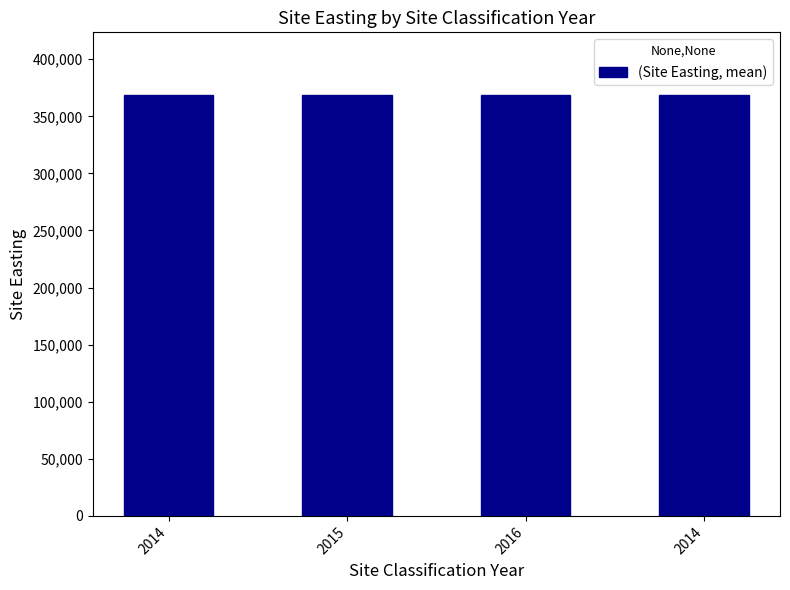

How many groups of bars are there?

4